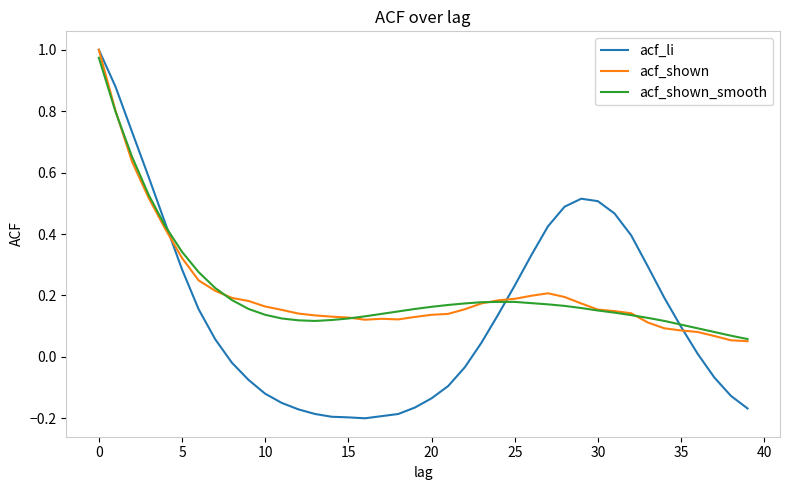

Count the number of categories in the chart.

40